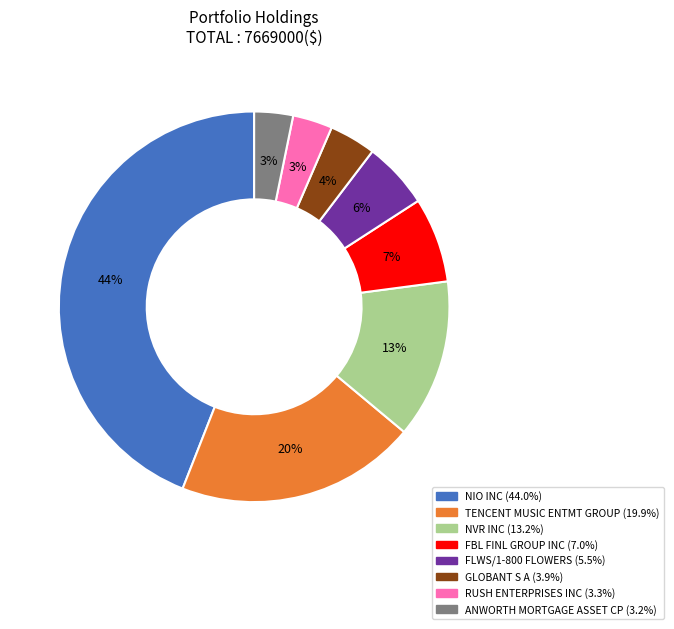

To the nearest percent, what portion does NIO INC represent?

44%